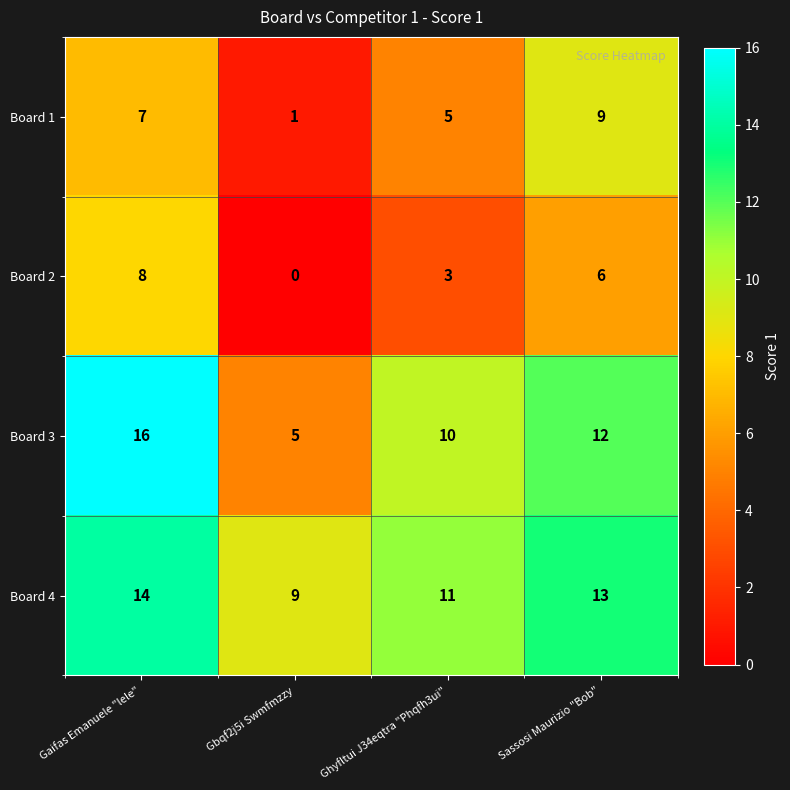

At which category is the sum across all series the highest?

Gaifas Emanuele "lele"